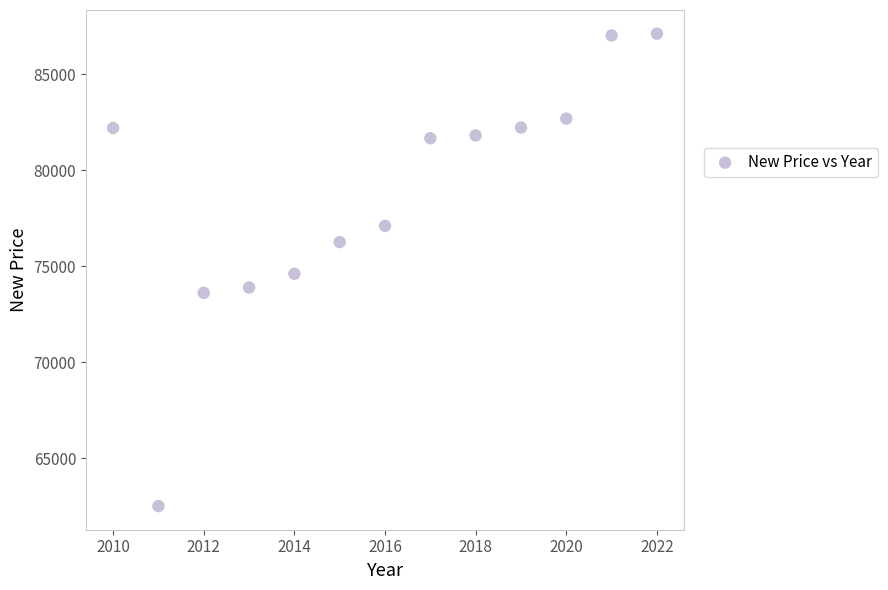

What is the range of Y values (max minus min)?

24613